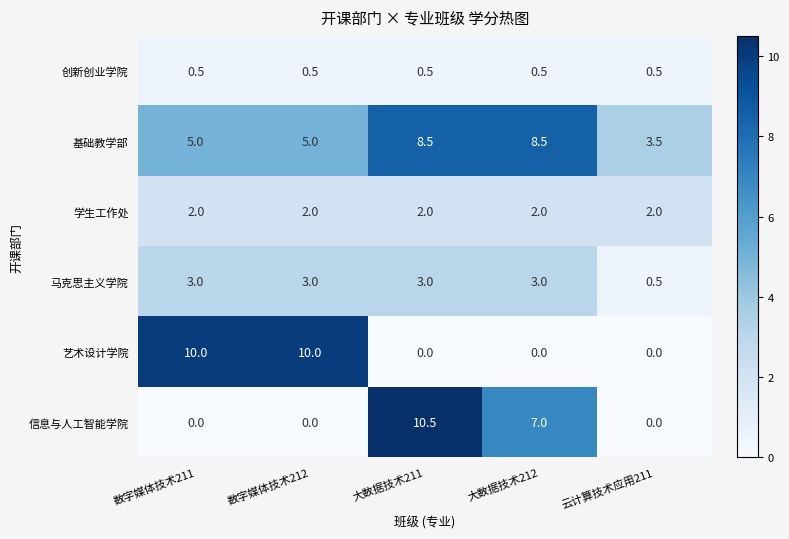

At 数字媒体技术212, list the series in order from smallest to largest.

信息与人工智能学院, 创新创业学院, 学生工作处, 马克思主义学院, 基础教学部, 艺术设计学院